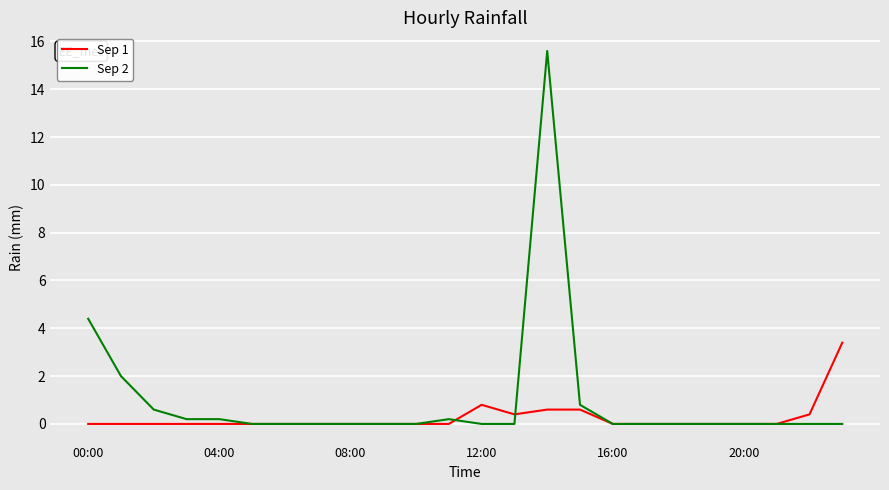

What is the greatest value displayed?

15.6